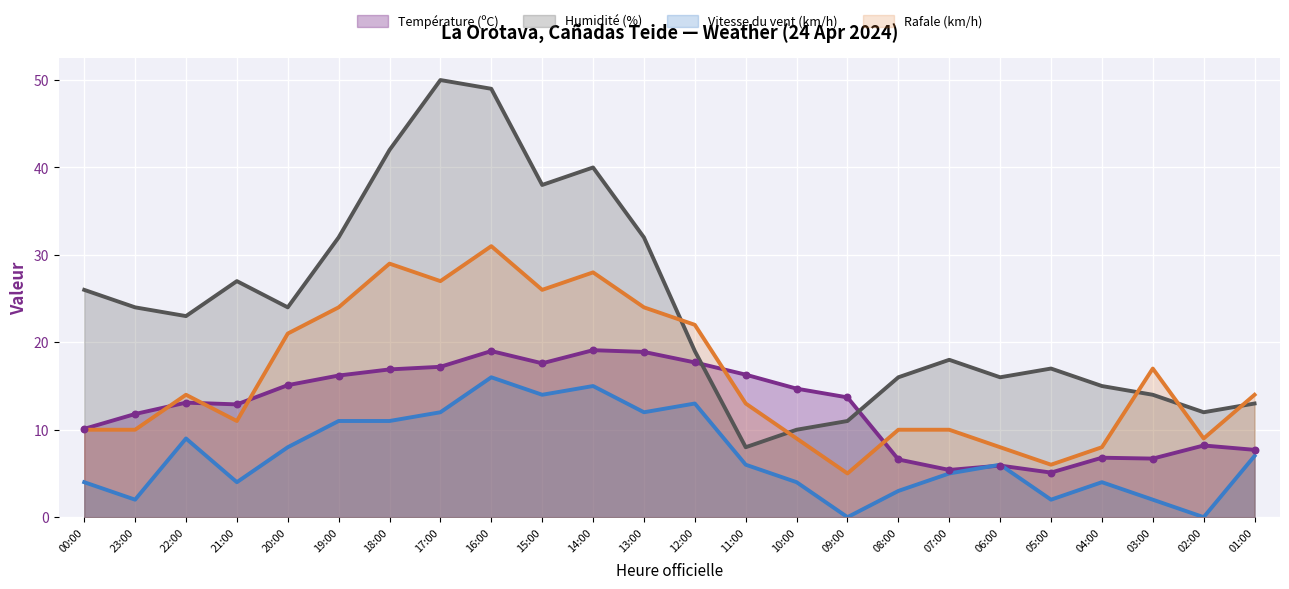

What are all the series names shown in the legend?

Température (ºC), Humidité (%), Vitesse du vent (km/h), Rafale (km/h)